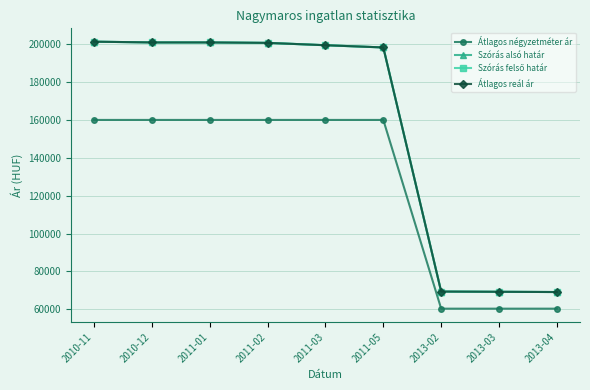

How many Átlagos négyzetméter ár values are between 60366 and 160000?

9